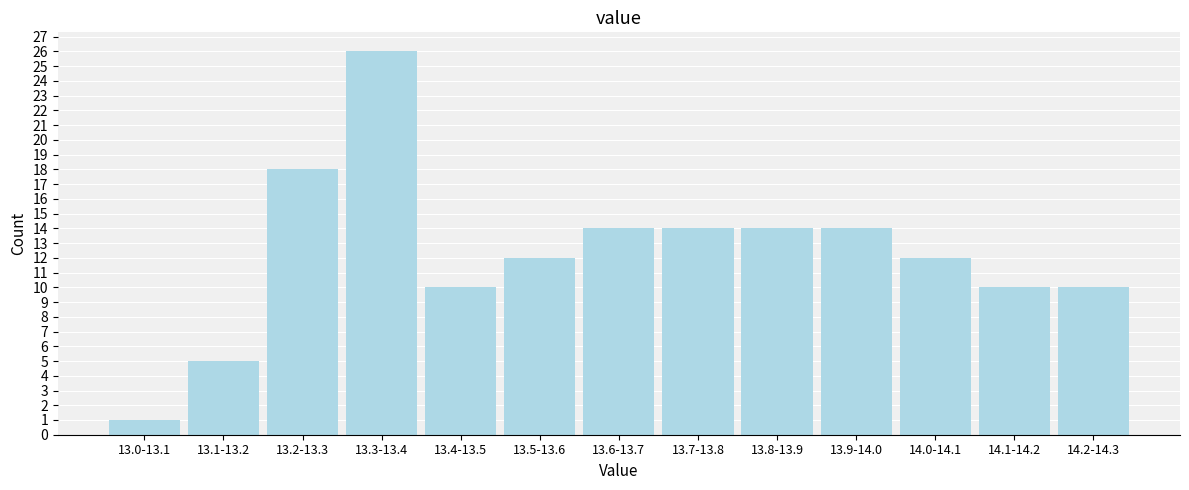

Reading left to right, what are all the values shown in this chart?

1	5	18	26	10	12	14	14	14	14	12	10	10